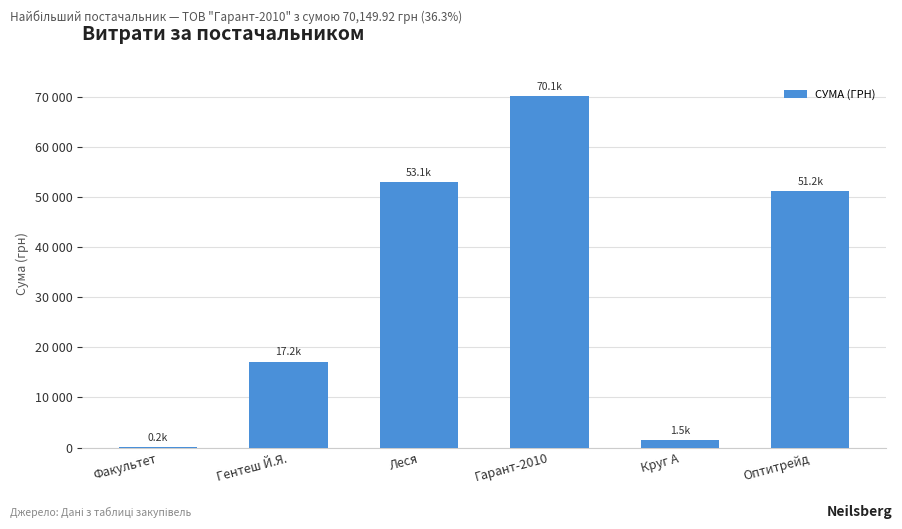

Rank the categories by value from highest to lowest.

Гарант-2010, Леся, Оптитрейд, Гентеш Й.Я., Круг А, Факультет